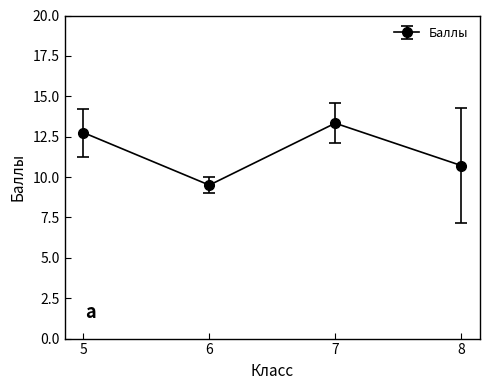

What is the maximum value shown in the chart?

13.3